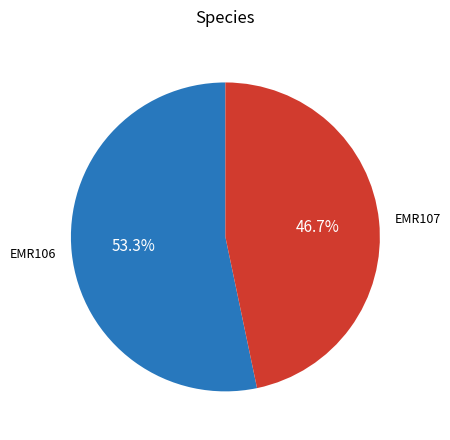

The EMR106 slice represents 65% of the pie. True or false?

False